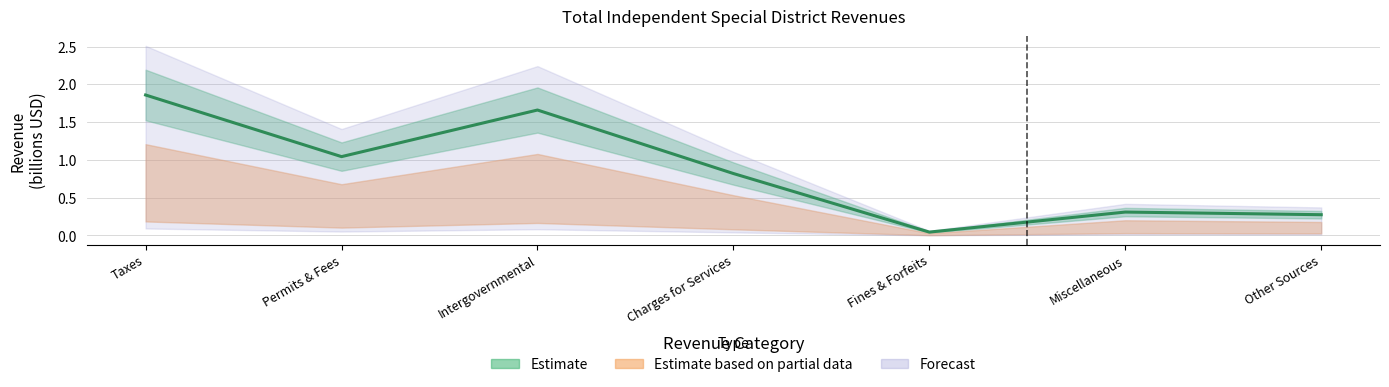

What is the label of the 1st point from the right?

Other Sources